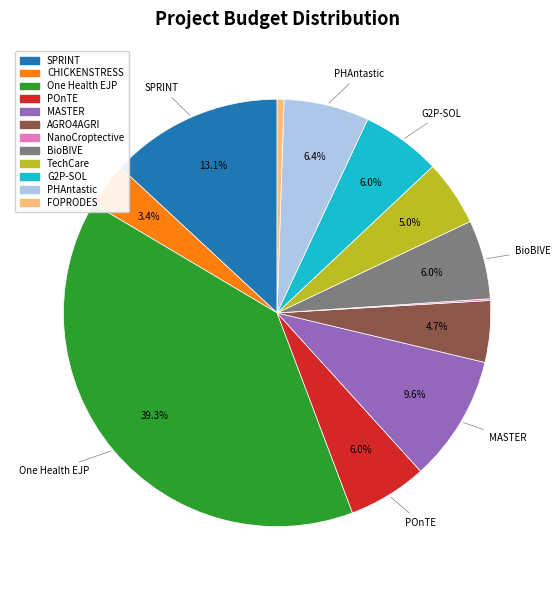

Does One Health EJP account for over 50% of the chart?

No